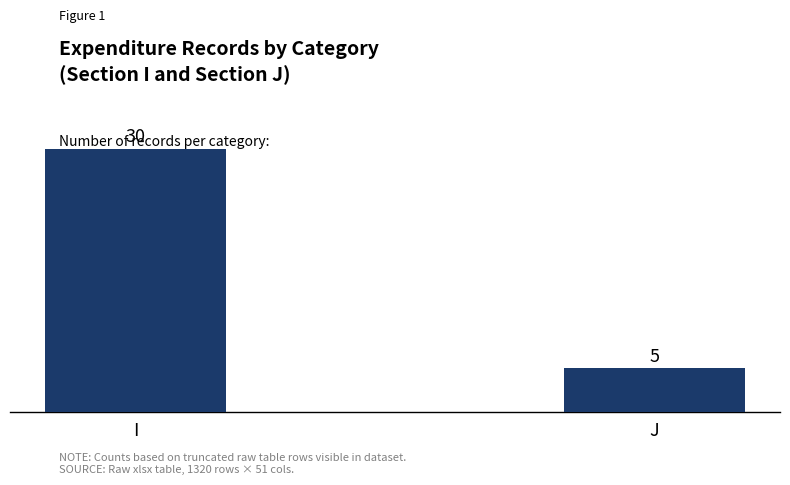

What is the difference between the values at I and J?

25